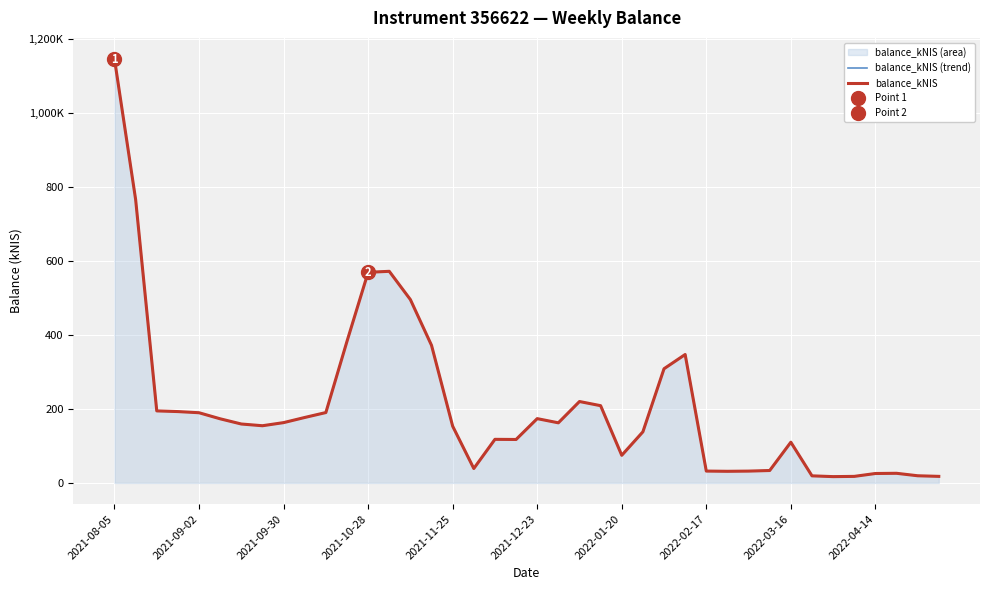

Which series has the widest spread of values?

balance_kNIS (trend)